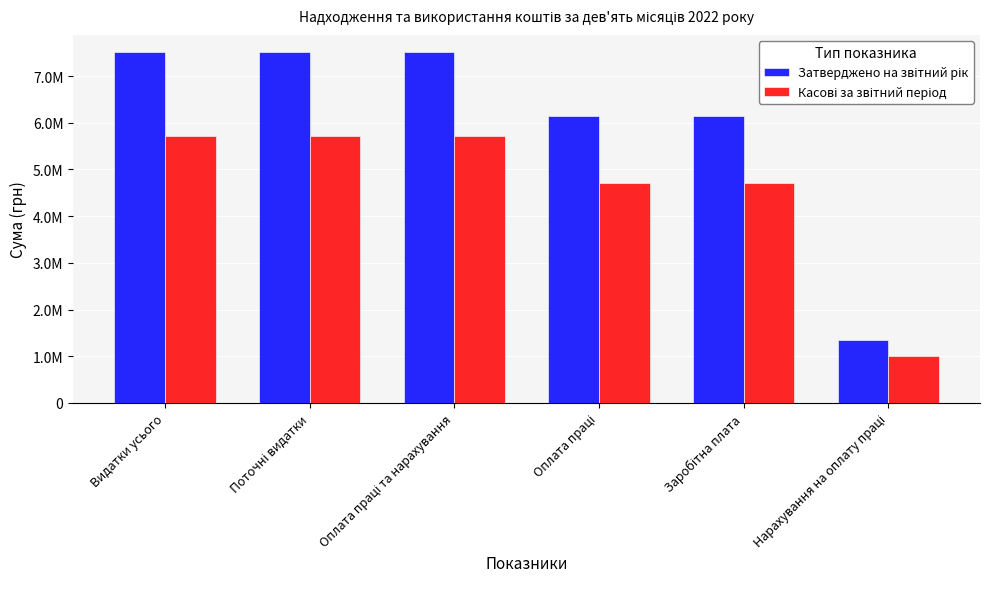

How many Затверджено на звітний рік values are between 6153140 and 7506800?

5